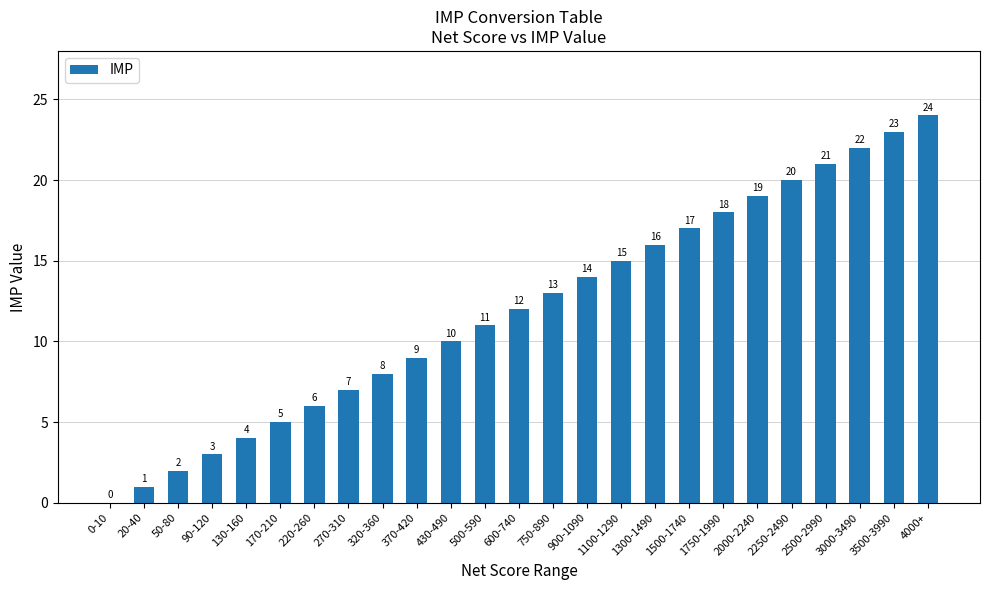

Reading left to right, extract all data points from this chart.

0-10=0	20-40=1	50-80=2	90-120=3	130-160=4	170-210=5	220-260=6	270-310=7	320-360=8	370-420=9	430-490=10	500-590=11	600-740=12	750-890=13	900-1090=14	1100-1290=15	1300-1490=16	1500-1740=17	1750-1990=18	2000-2240=19	2250-2490=20	2500-2990=21	3000-3490=22	3500-3990=23	4000+=24